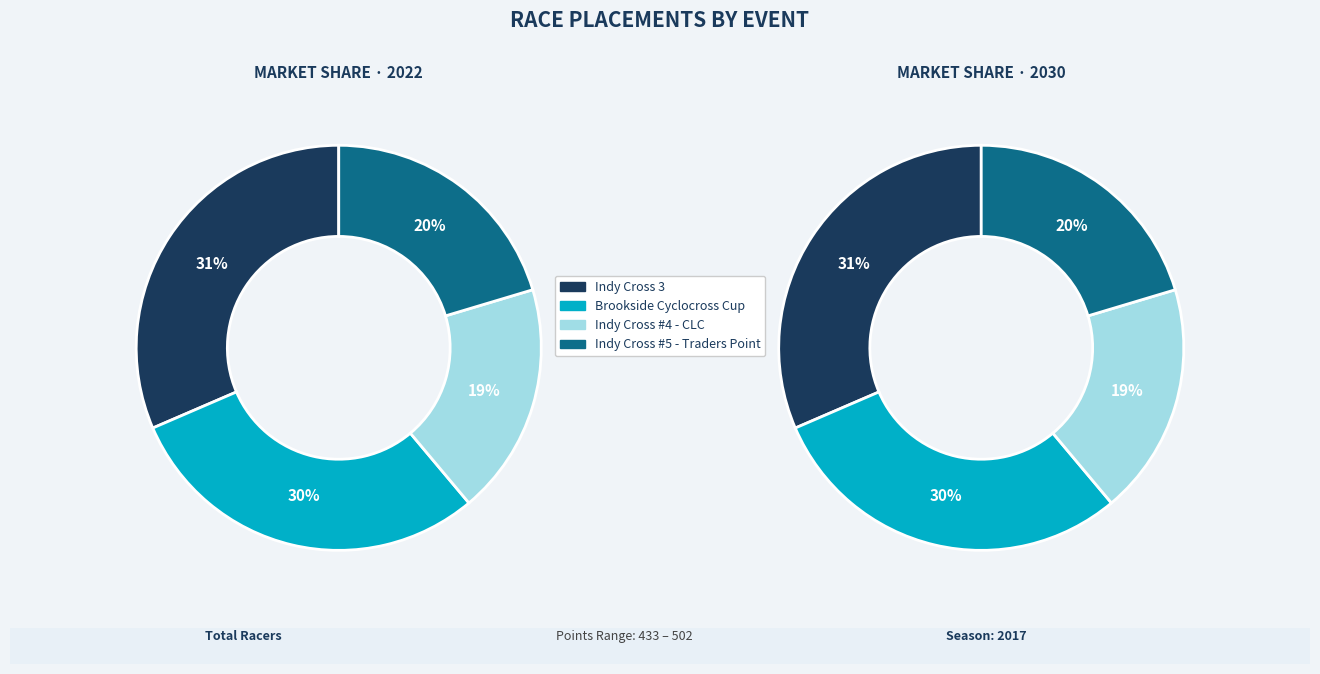

Does Indy Cross #4 - CLC represent more than half of the total?

No